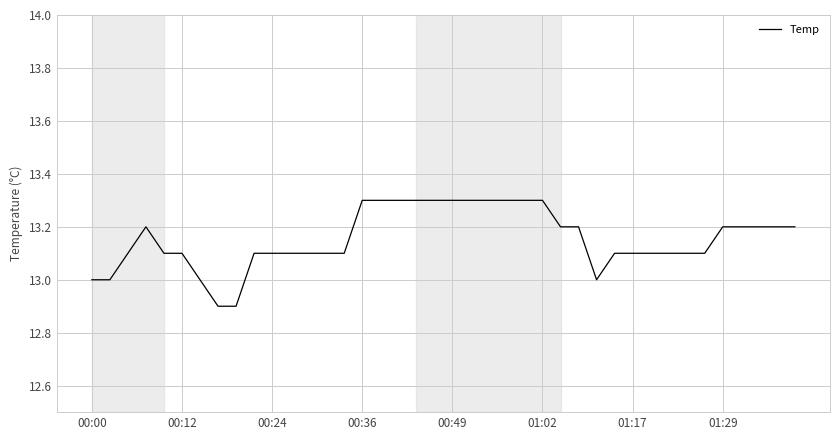

What is the average value?

13.2